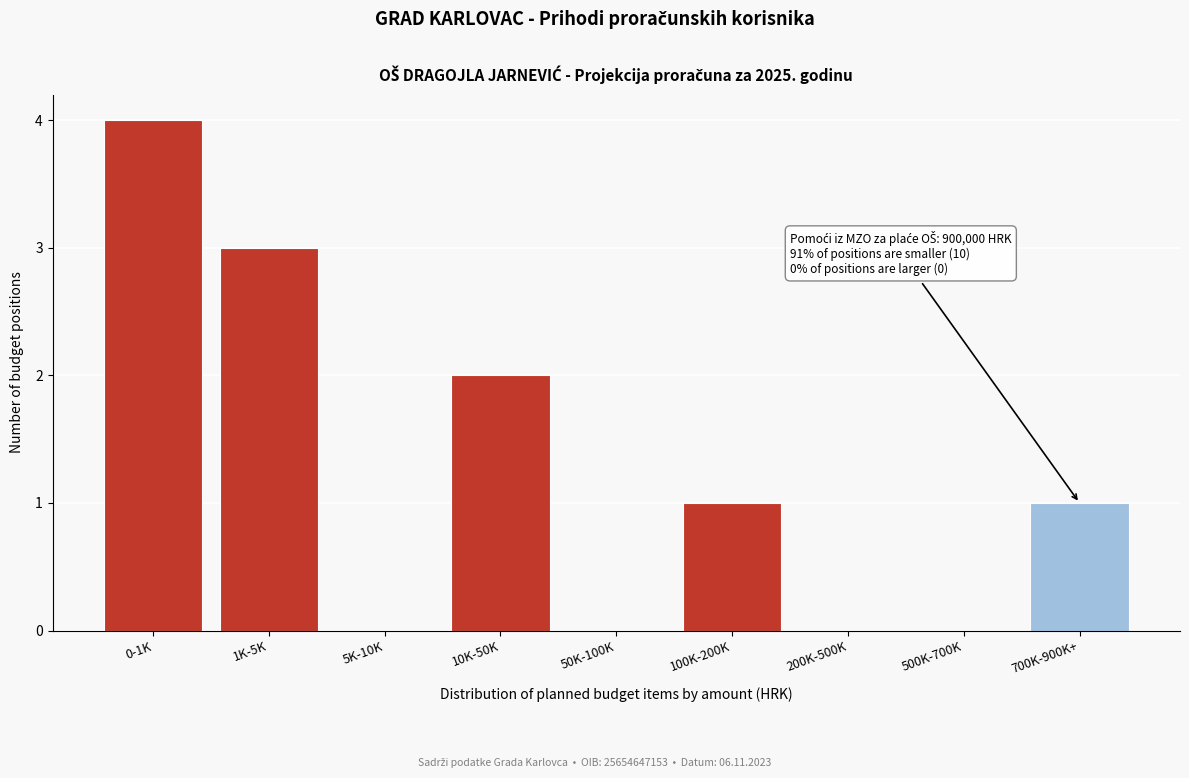

Reading left to right, transcribe all the data shown in this chart.

0-1K=4	1K-5K=3	5K-10K=0	10K-50K=2	50K-100K=0	100K-200K=1	200K-500K=0	500K-700K=0	700K-900K+=1